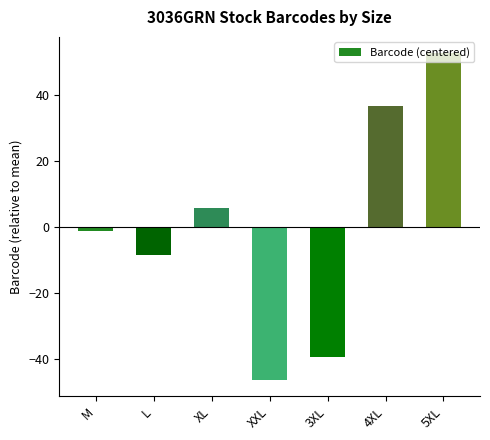

How many positive values are there?

3